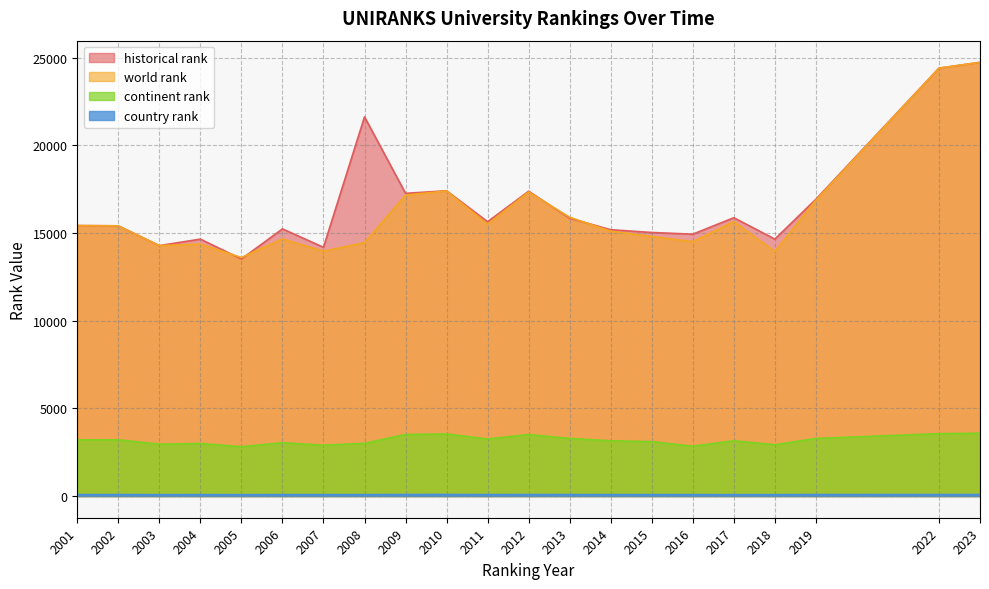

Which series changed the most between 2018 and 2022?

world rank